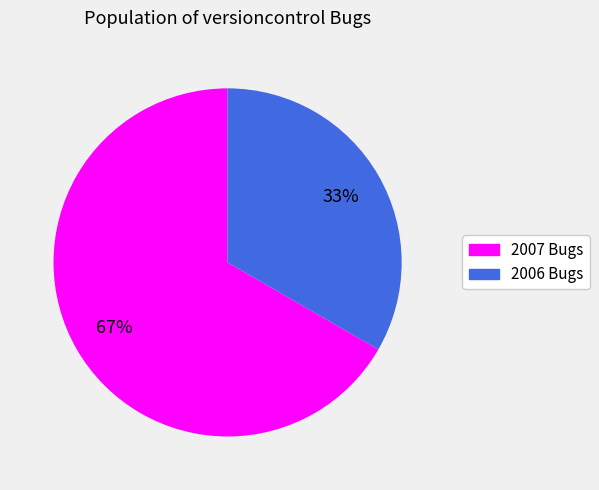

Which category accounts for the majority?

2007 Bugs